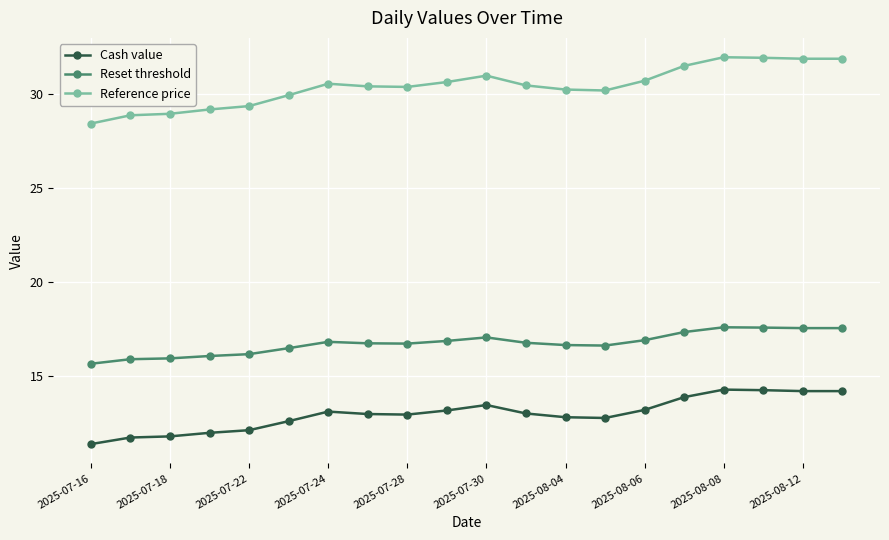

What is the value of the Reset threshold point at the 7th from the left?

16.8